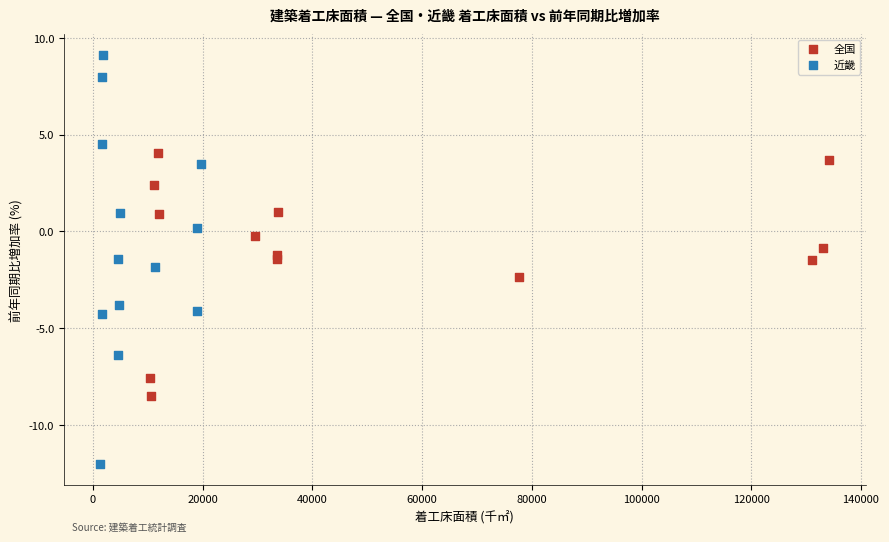

Which series contains the highest Y value?

近畿